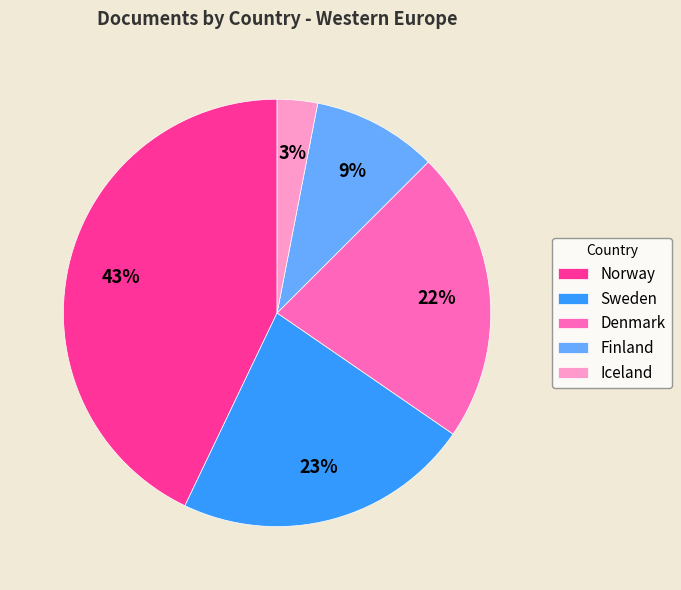

To the nearest percent, what is the combined percentage of Denmark and Sweden?

45%